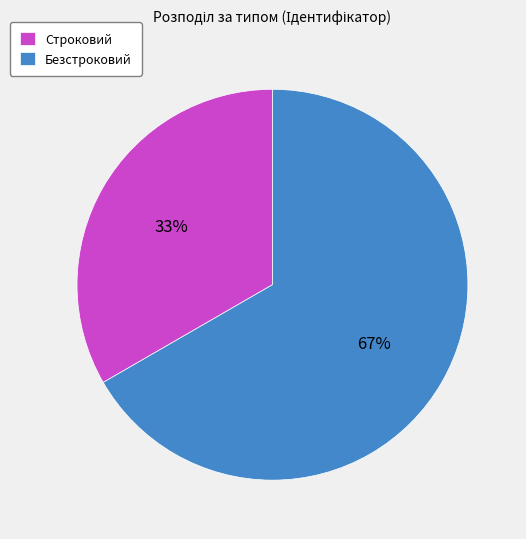

How many slices are in this pie chart?

2